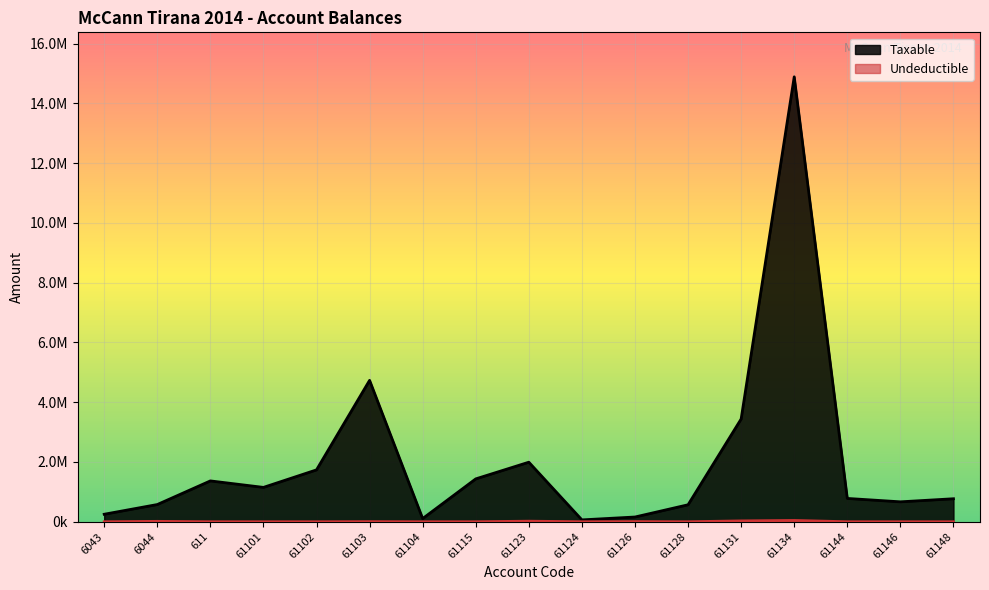

Which series changed the most between 61101 and 61146?

Taxable